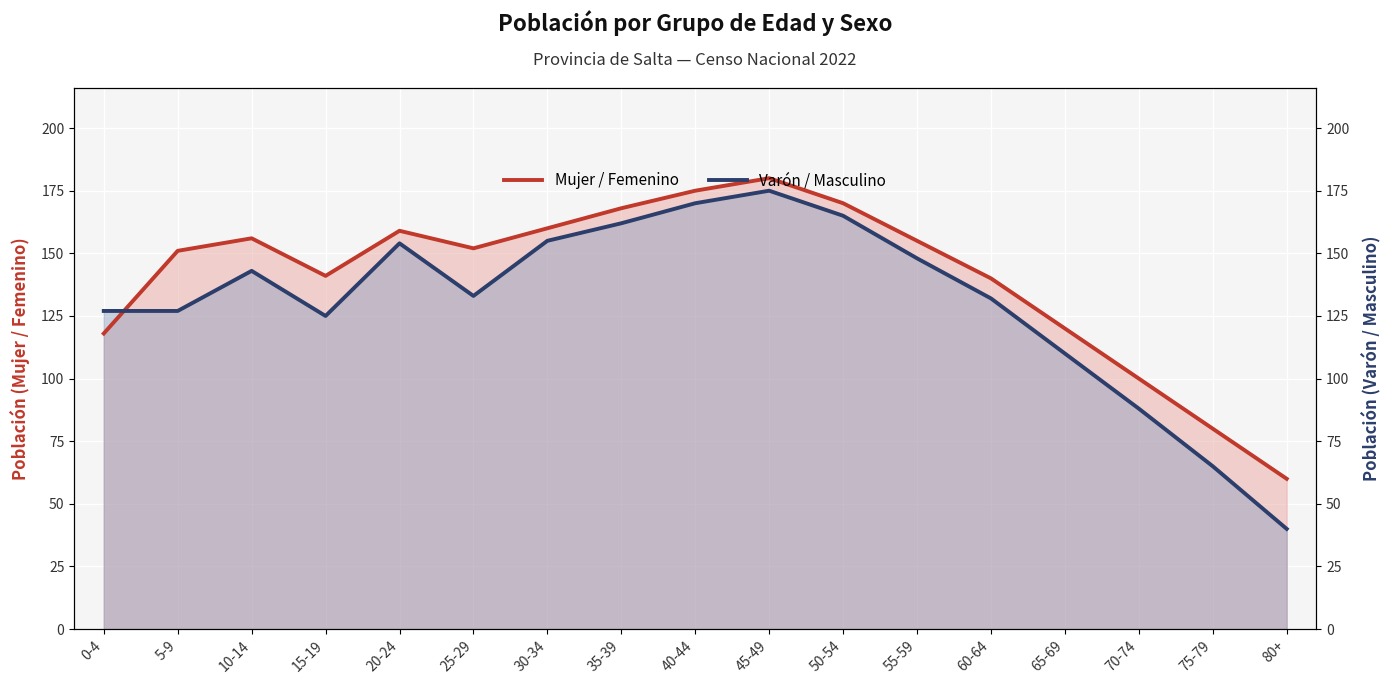

What is the label of the 12th point from the left?

55-59